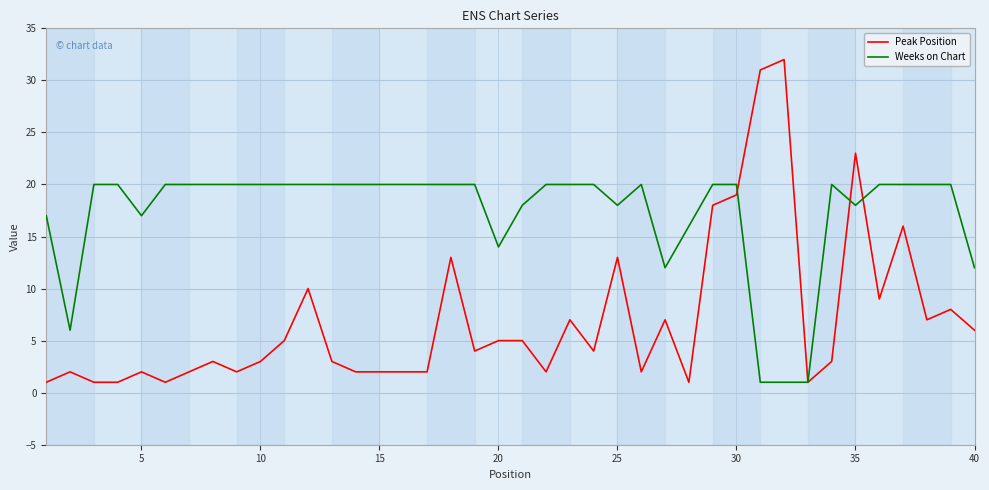

What is the maximum value shown in the chart?

32